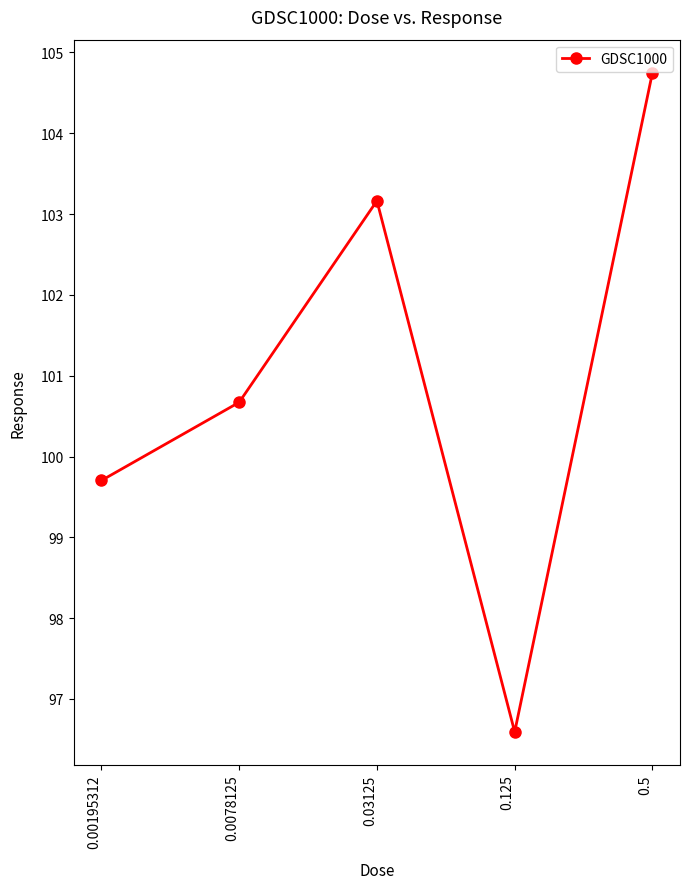

Is it true that the value at 0.125 is 96.6?

True